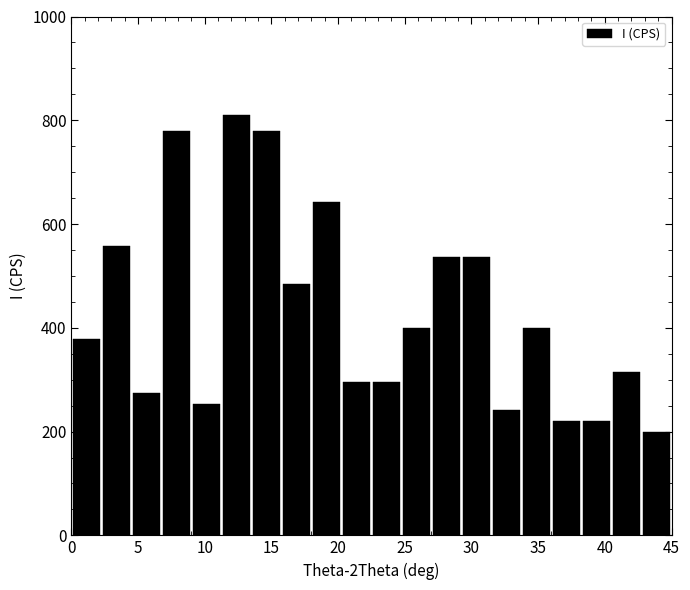

Over which range of the x-axis is the bar tallest?

11.25 to 13.50